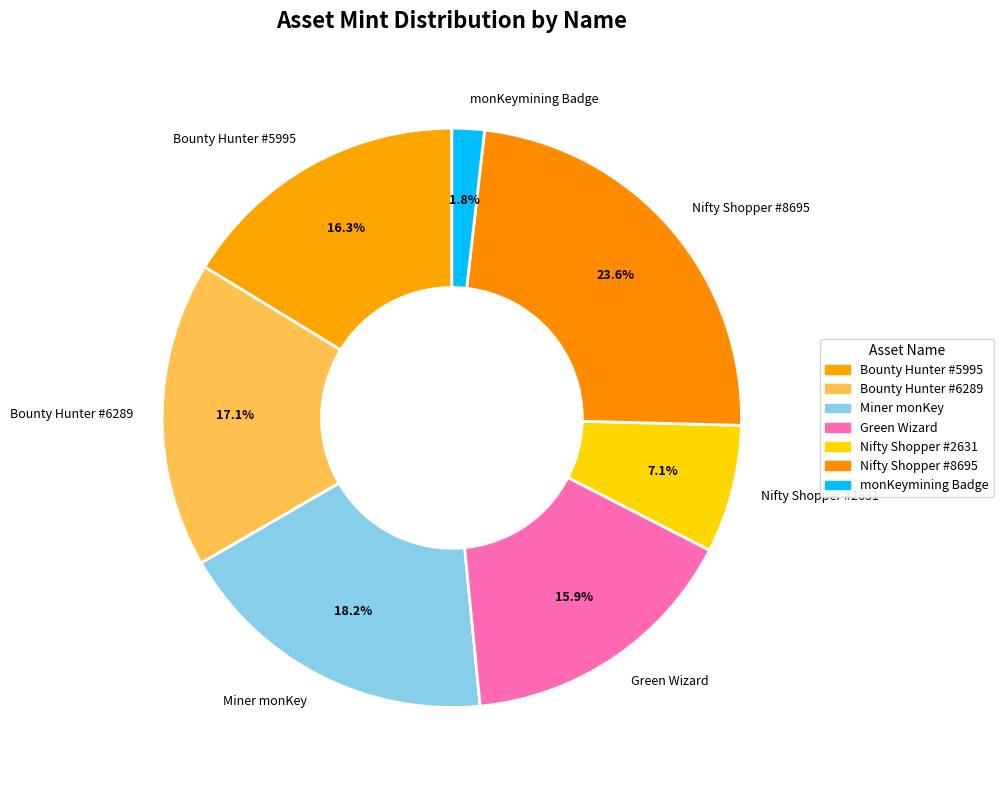

What is the ratio of the value at Miner monKey to the value at Green Wizard?

1.1